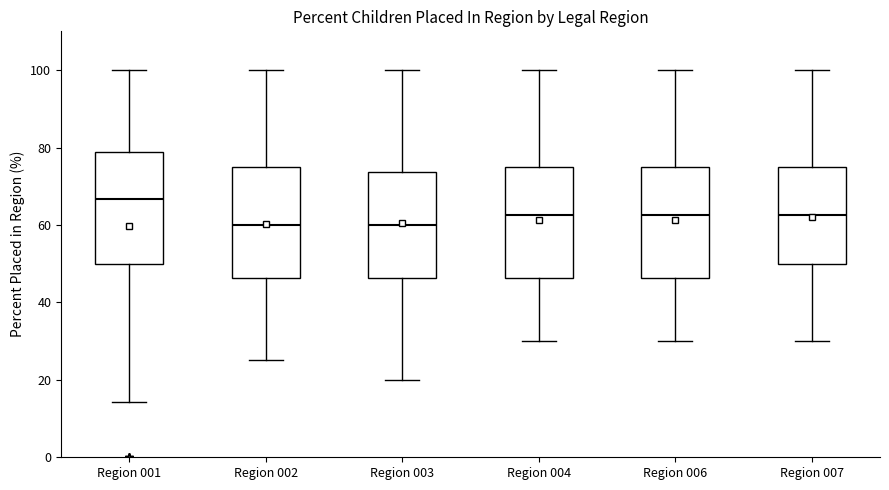

Reading left to right, transcribe this box plot: for each box, give where its median line is, the range the box spans, and where its two whiskers end, as read against the y-axis. The values are not printed on the chart, so give them approximately, as read against the axis.

Region 001: median 66, box 50 to 78, whiskers 14 to 100
Region 002: median 60, box 46 to 76, whiskers 26 to 100
Region 003: median 60, box 46 to 74, whiskers 20 to 100
Region 004: median 62, box 46 to 76, whiskers 30 to 100
Region 006: median 62, box 46 to 76, whiskers 30 to 100
Region 007: median 62, box 50 to 76, whiskers 30 to 100